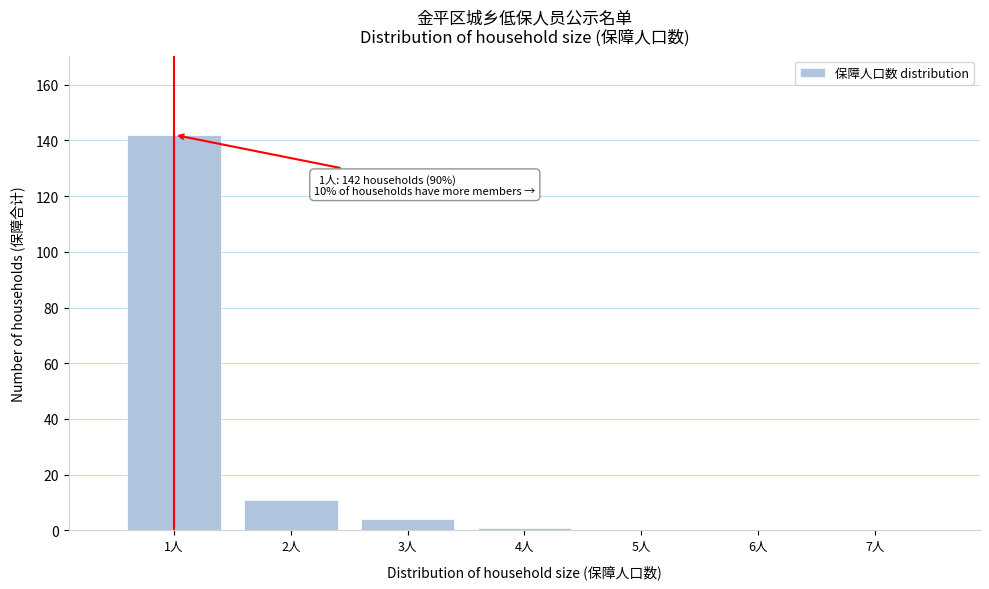

Over which range of the x-axis is the bar tallest?

0.5 to 1.5